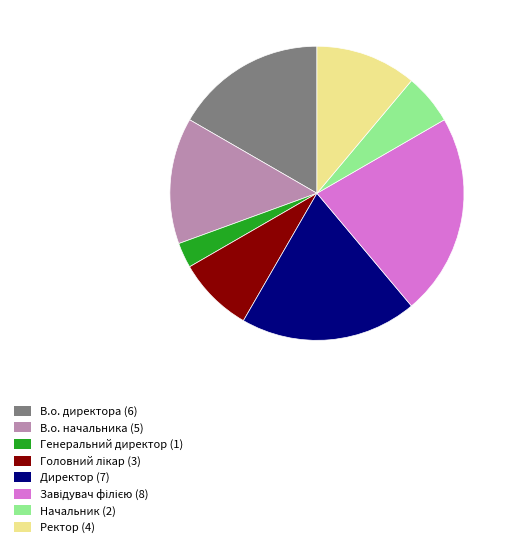

True or false: Директор (7) accounts for 27% of the total.

False